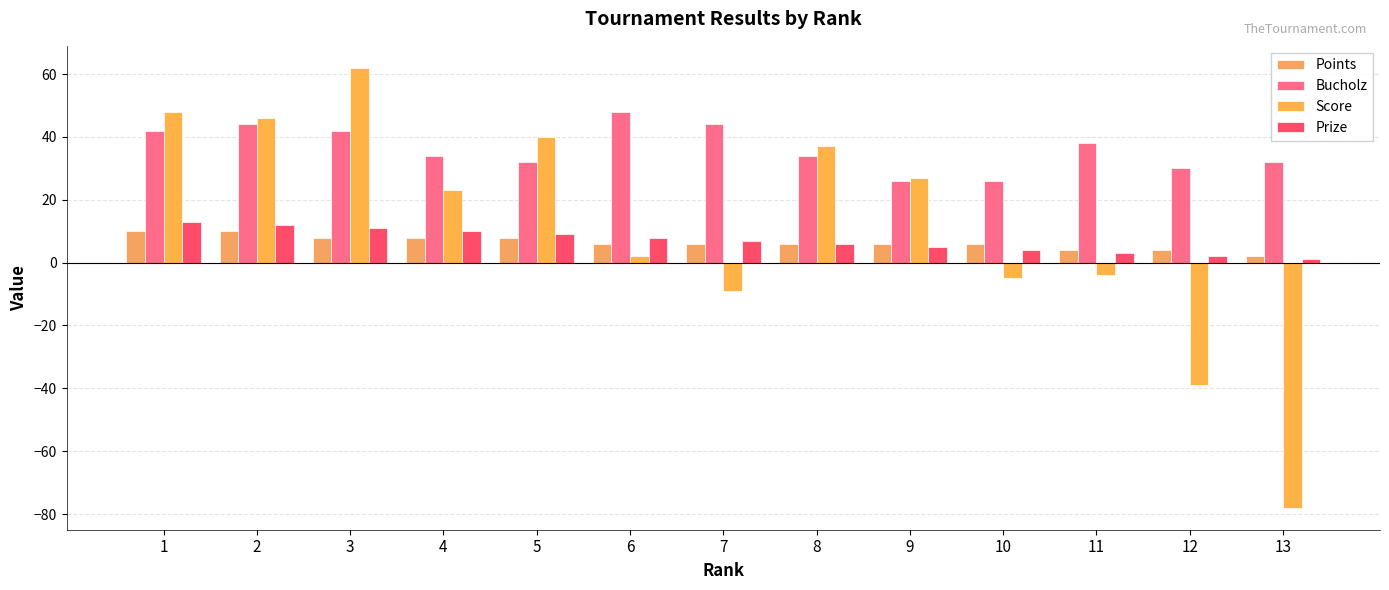

The value of Prize at 12 is 2. True or false?

True